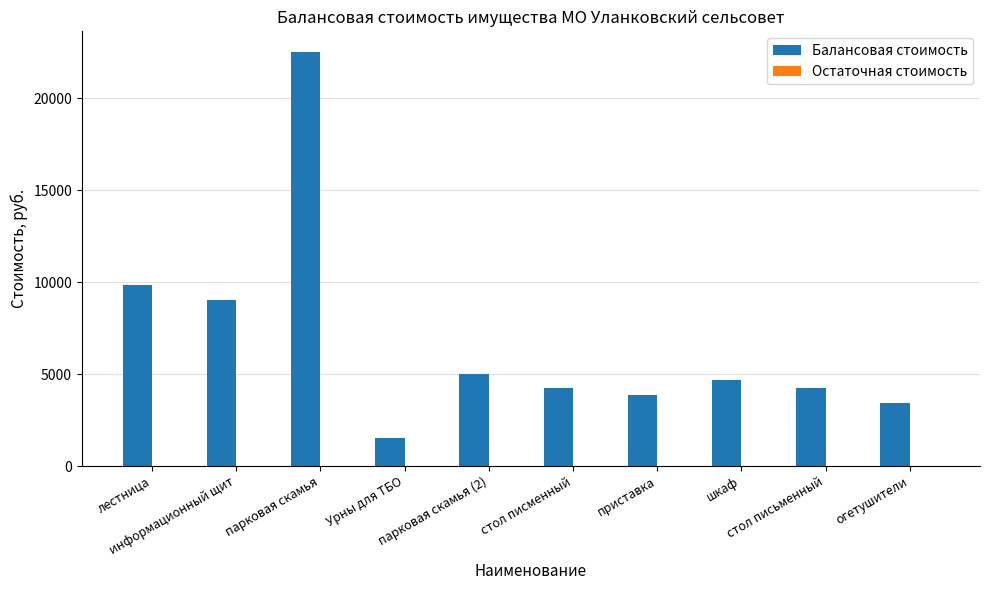

What is the value of the 3rd bar from the left?

22500.0